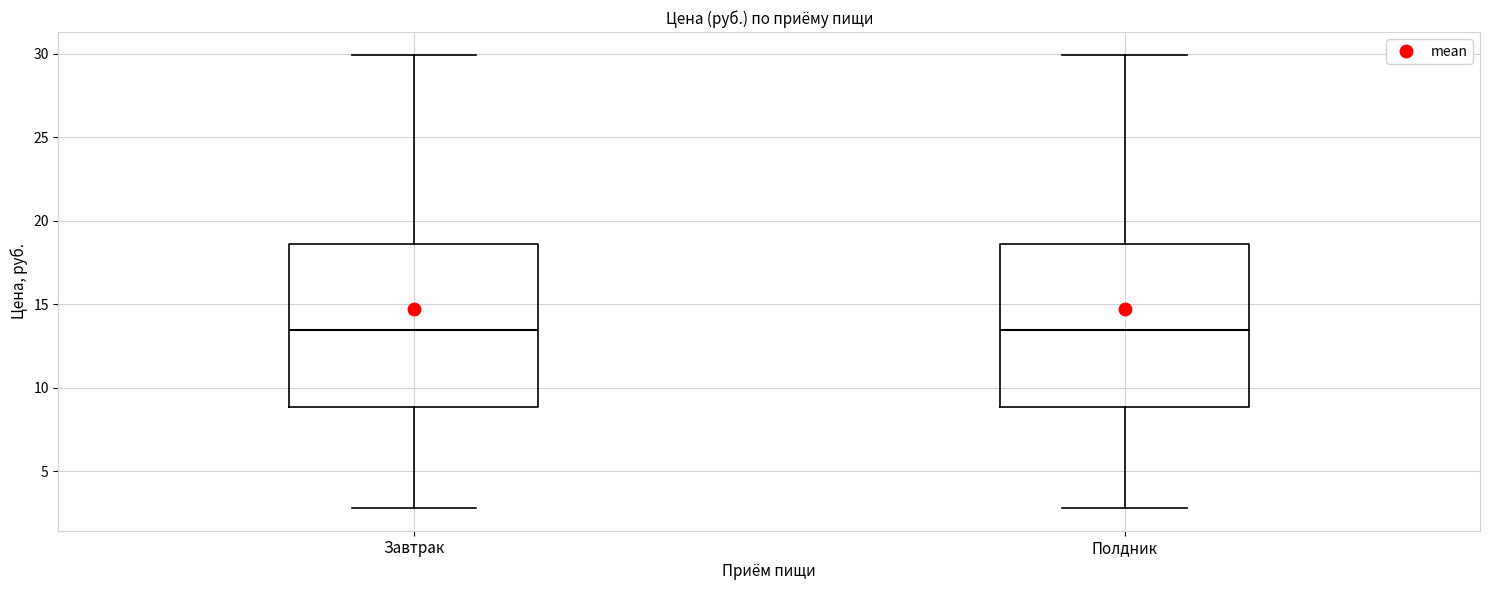

Reading left to right, transcribe this box plot: for each box, give where its median line is, the range the box spans, and where its two whiskers end, as read against the y-axis. The values are not printed on the chart, so give them approximately, as read against the axis.

Завтрак: median 13.5, box 9.0 to 18.5, whiskers 3.0 to 30.0
Полдник: median 13.5, box 9.0 to 18.5, whiskers 3.0 to 30.0